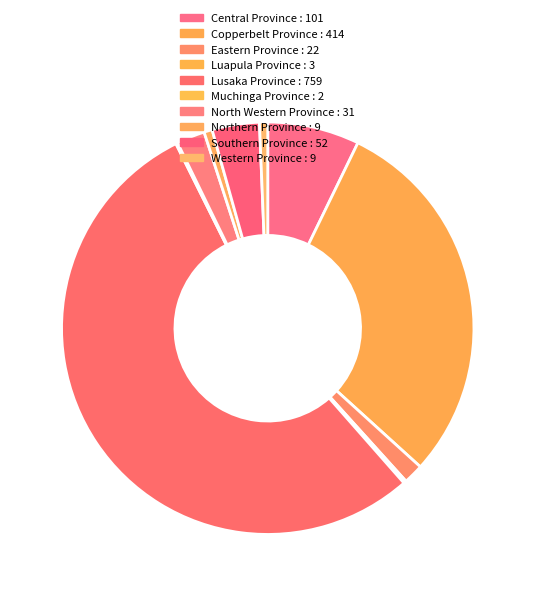

How many slices are in this pie chart?

10